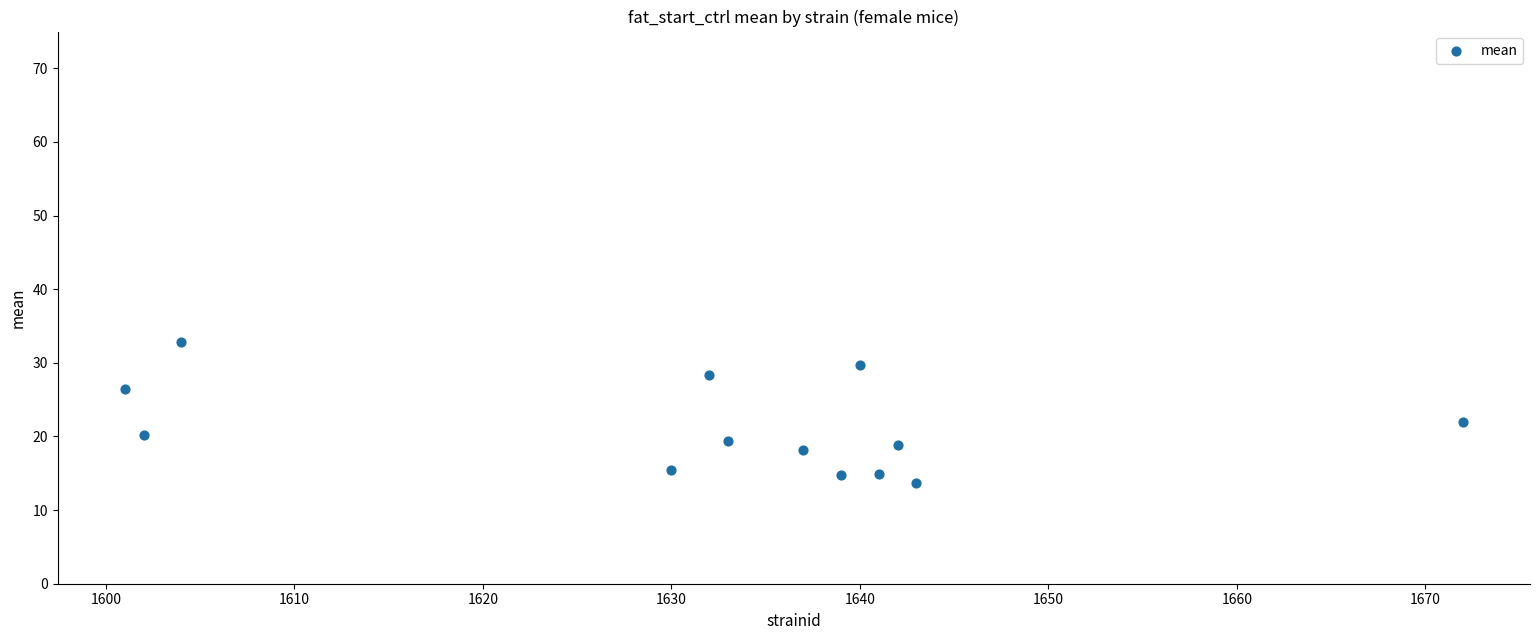

What Y value in the scatter plot is closest to 23?

22.0